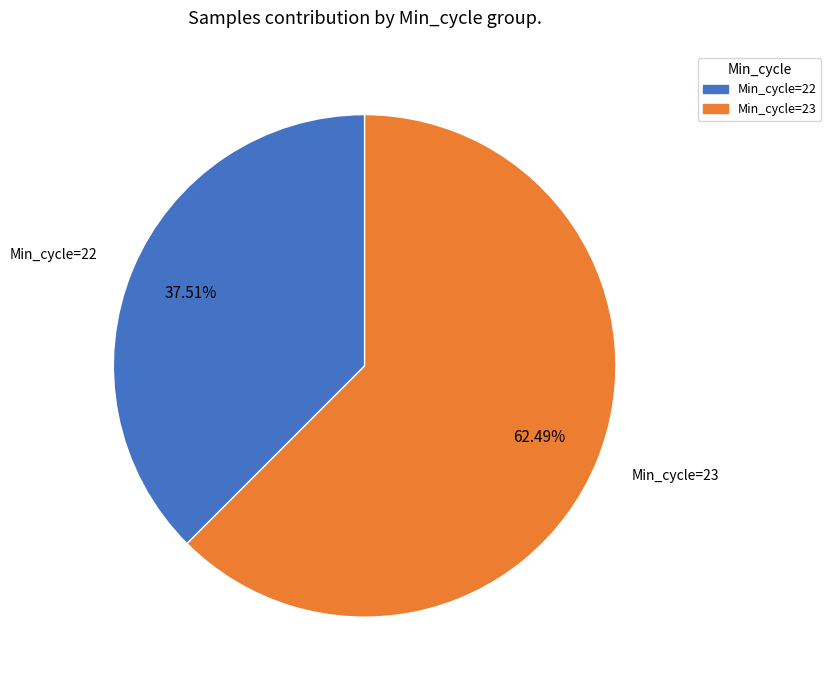

Which slice is the largest?

Min_cycle=23